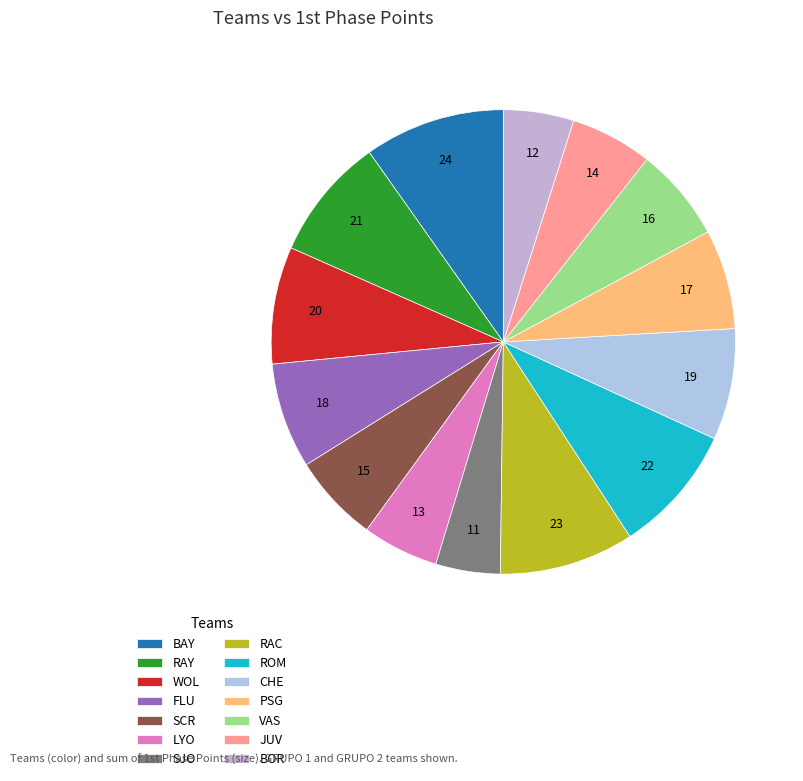

To the nearest percent, what percentage of the pie is LYO?

5%